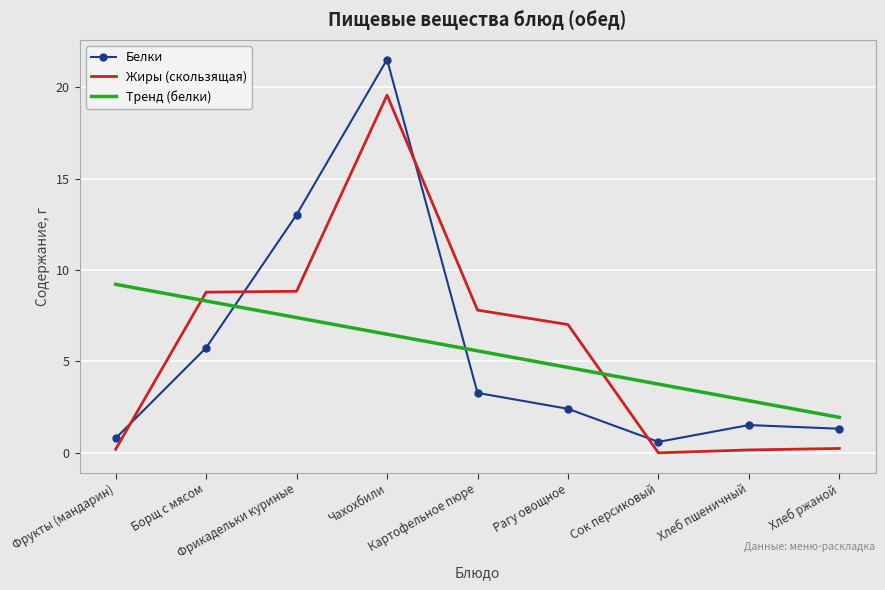

What is the sum of the Жиры (скользящая) values at Фрикадельки куриные and Сок персиковый?

8.8